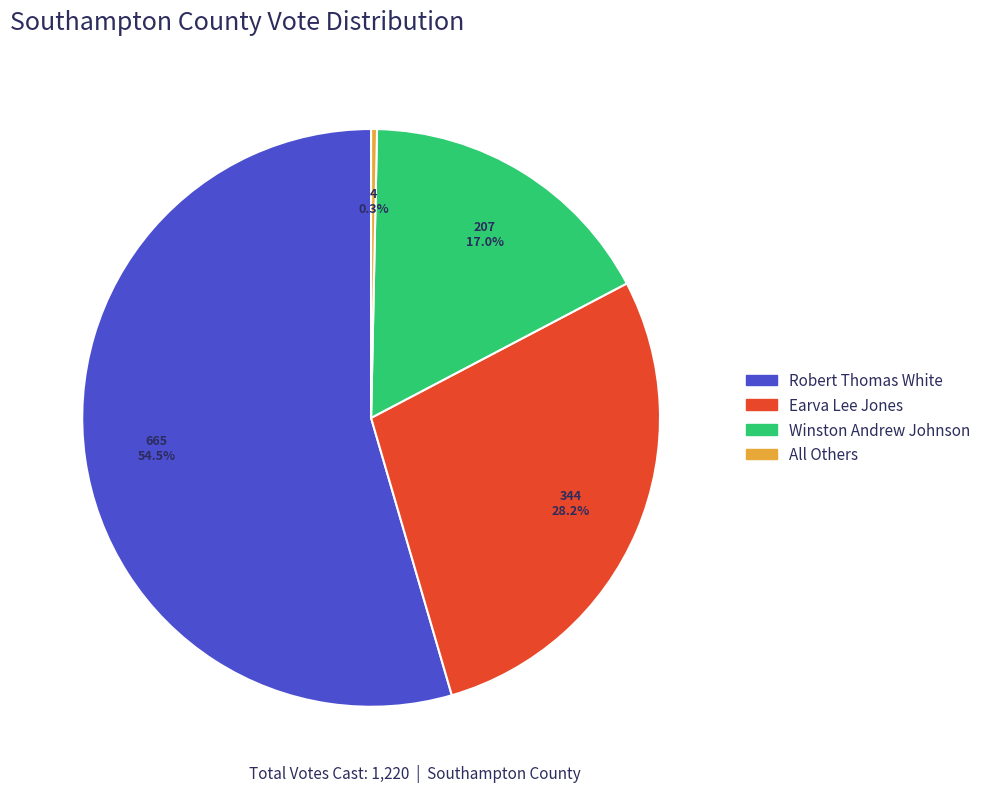

Rank the categories by value from highest to lowest.

Robert Thomas White, Earva Lee Jones, Winston Andrew Johnson, All Others